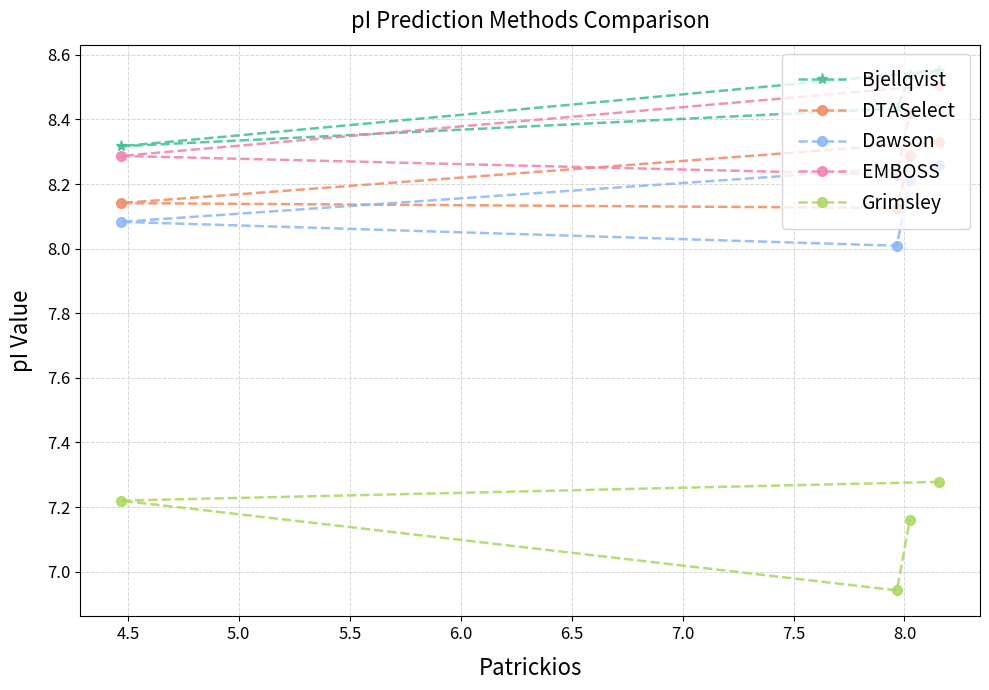

True or false: Grimsley and DTASelect cross at least once.

False